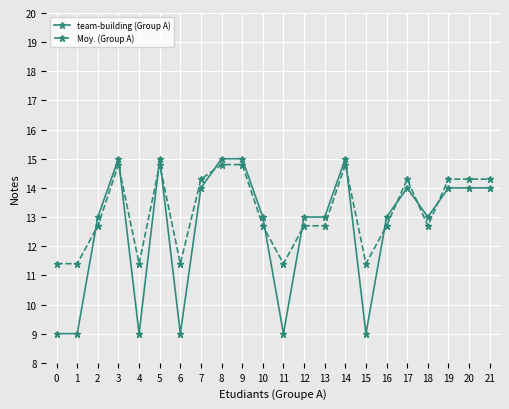

Which series ends up on top after the final intersection of Moy. (Group A) and team-building (Group A)?

Moy. (Group A)